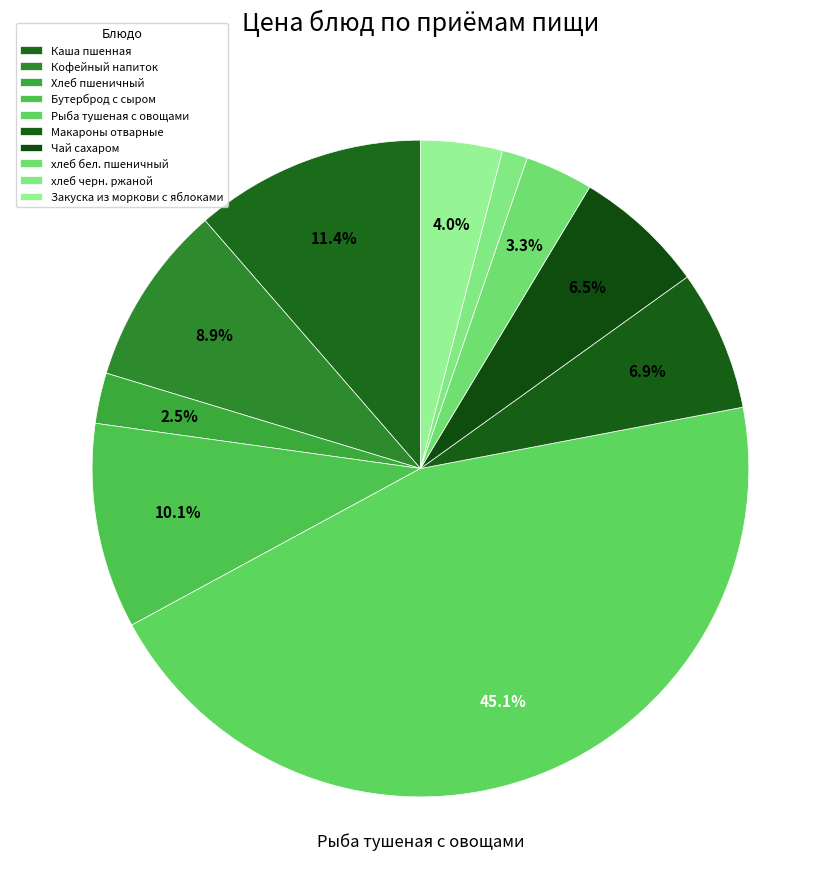

How many segments does this pie chart have?

10